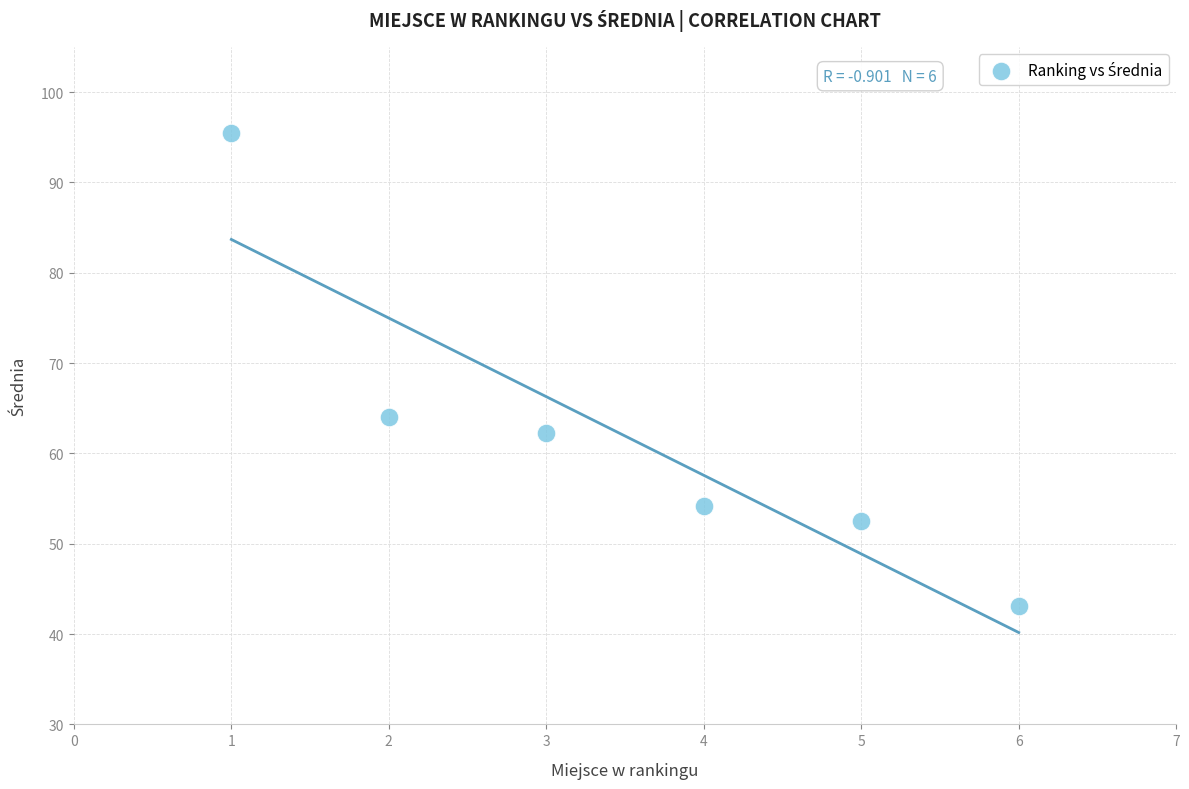

What is the average Y value?

61.9